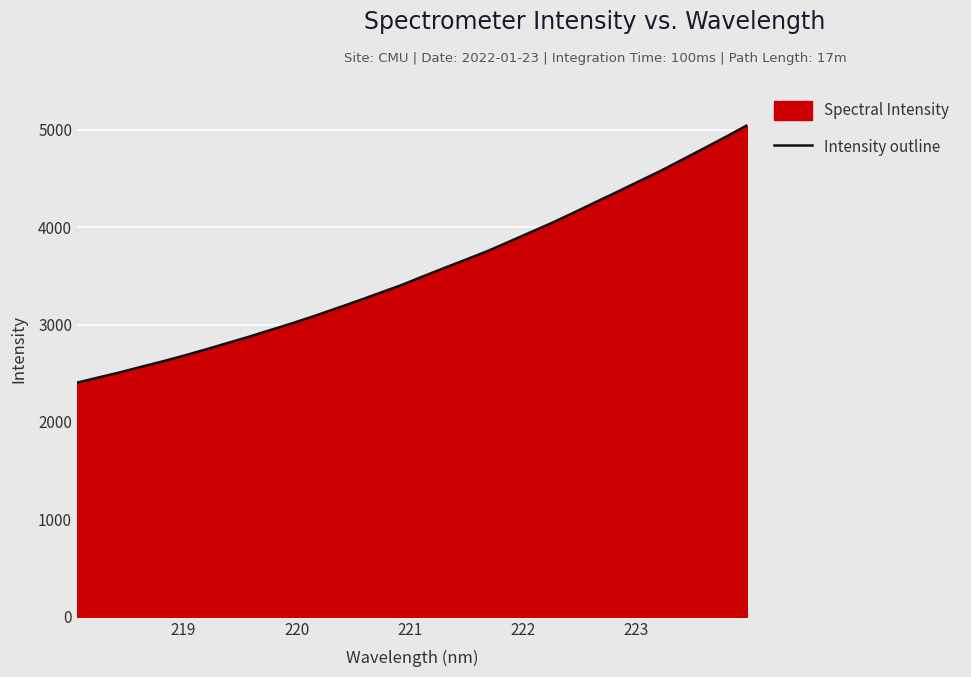

What is the maximum value shown in the chart?

5046.0